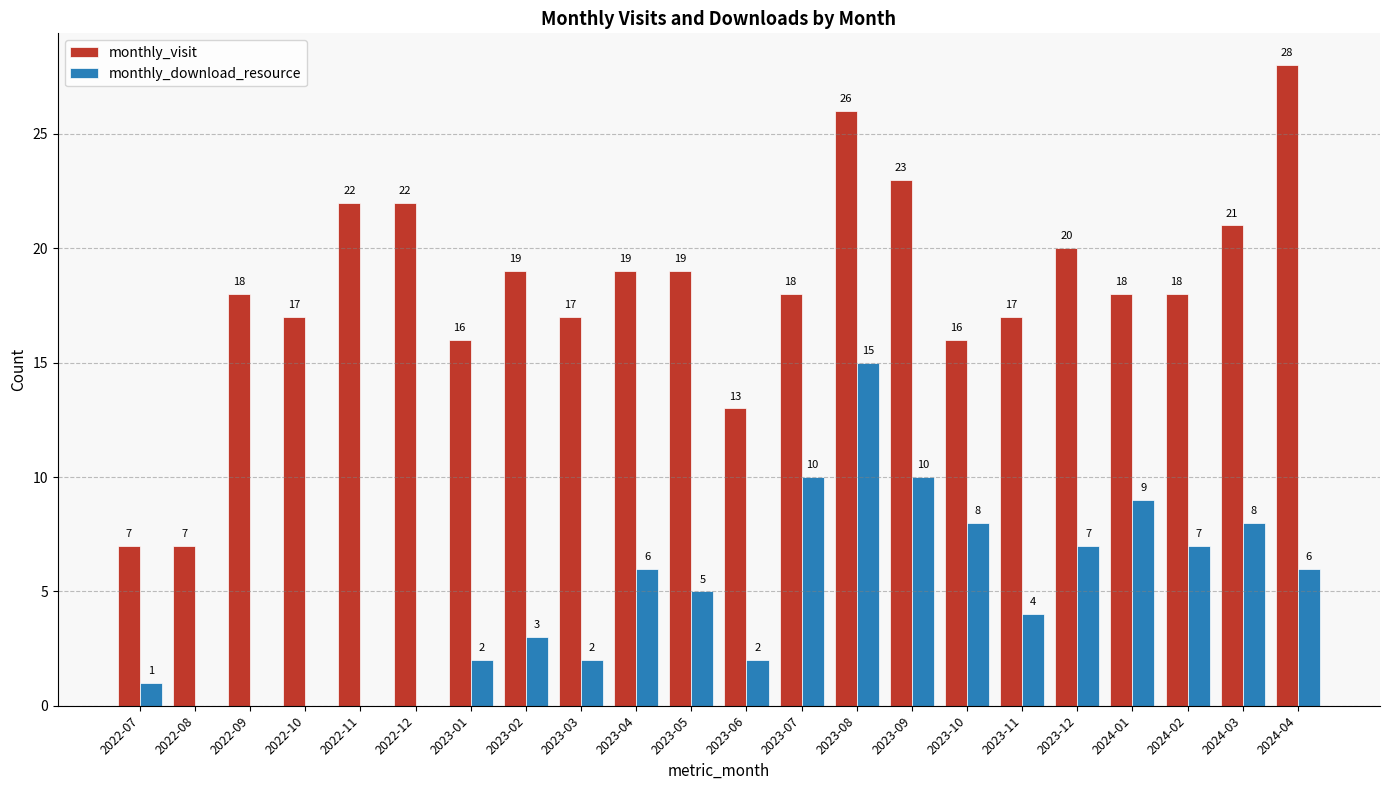

The monthly_visit series shows 32 at 2022-11. True or false?

False